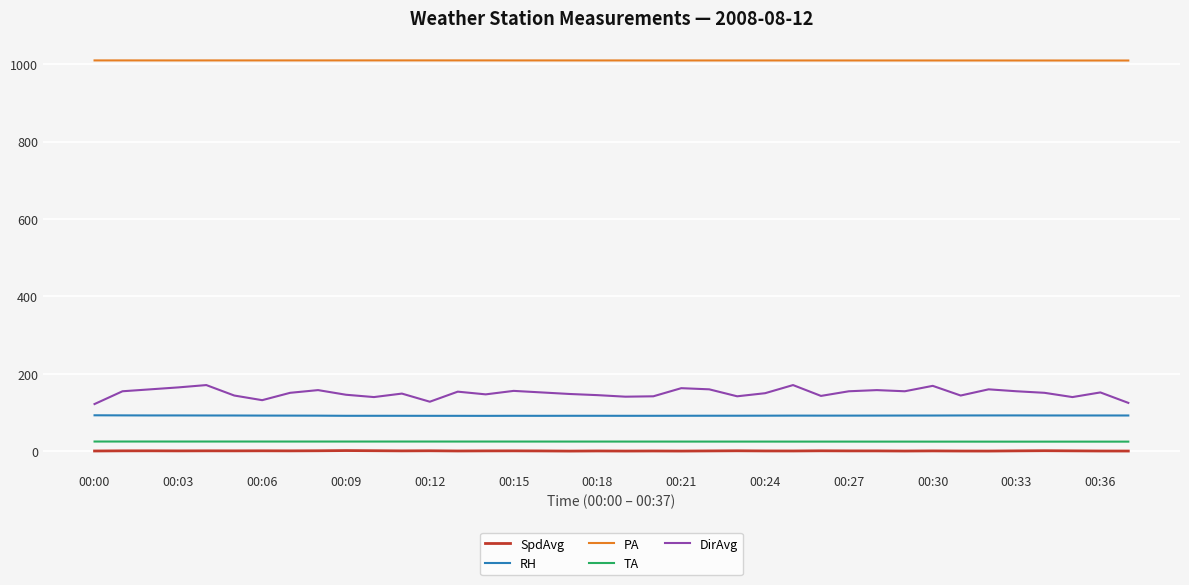

What is the average value of the RH series?

92.1